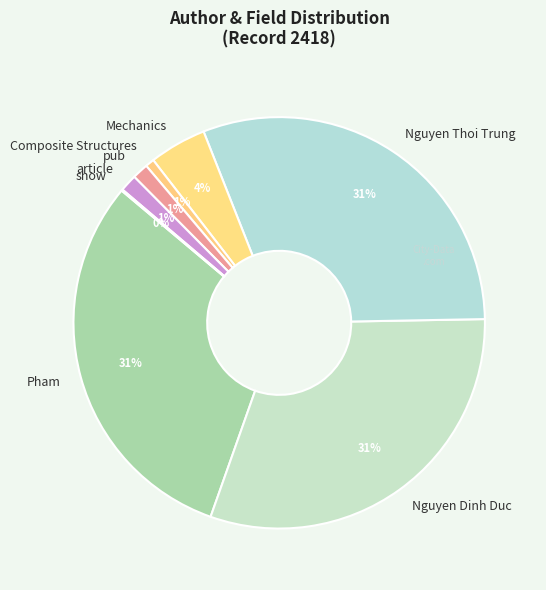

Combined, do Mechanics and pub account for over 50%?

No